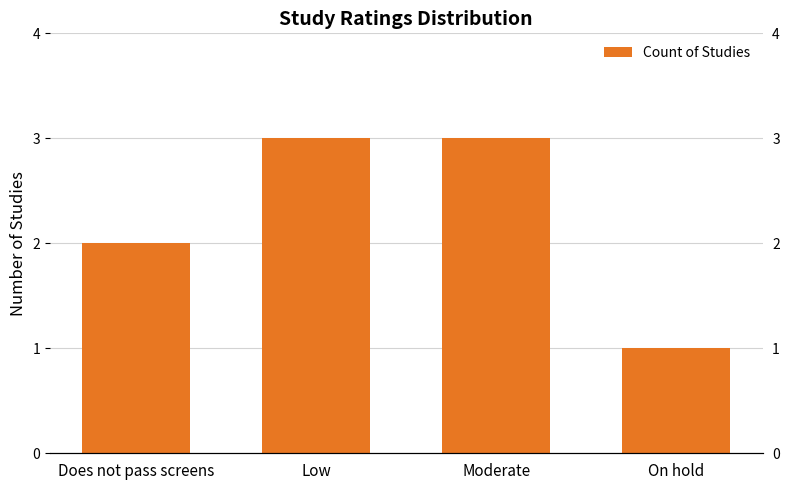

Reading left to right, extract all data points from this chart.

Does not pass screens=2	Low=3	Moderate=3	On hold=1